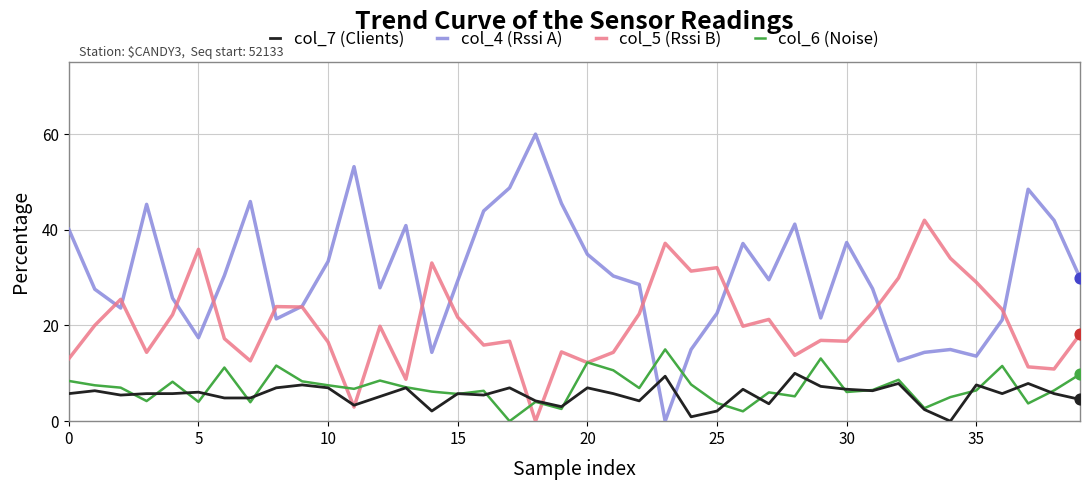

Which series has the largest range (max minus min)?

col_4 (Rssi A)